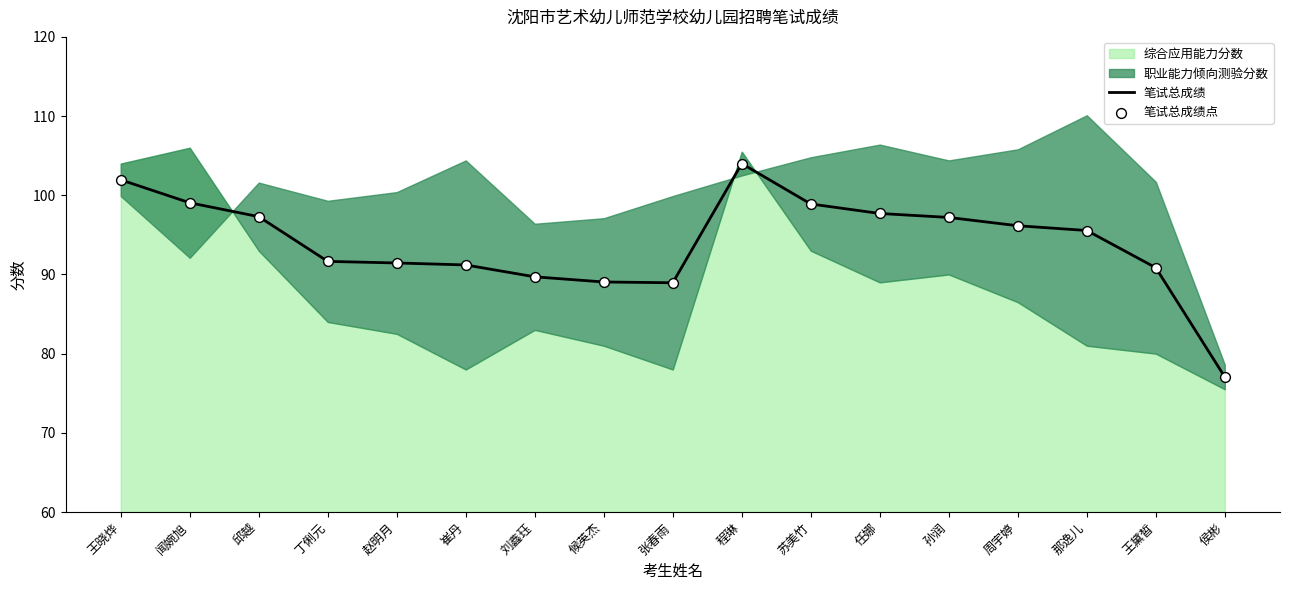

Which has a higher value, 刘鑫珏 or 丁俐元?

丁俐元